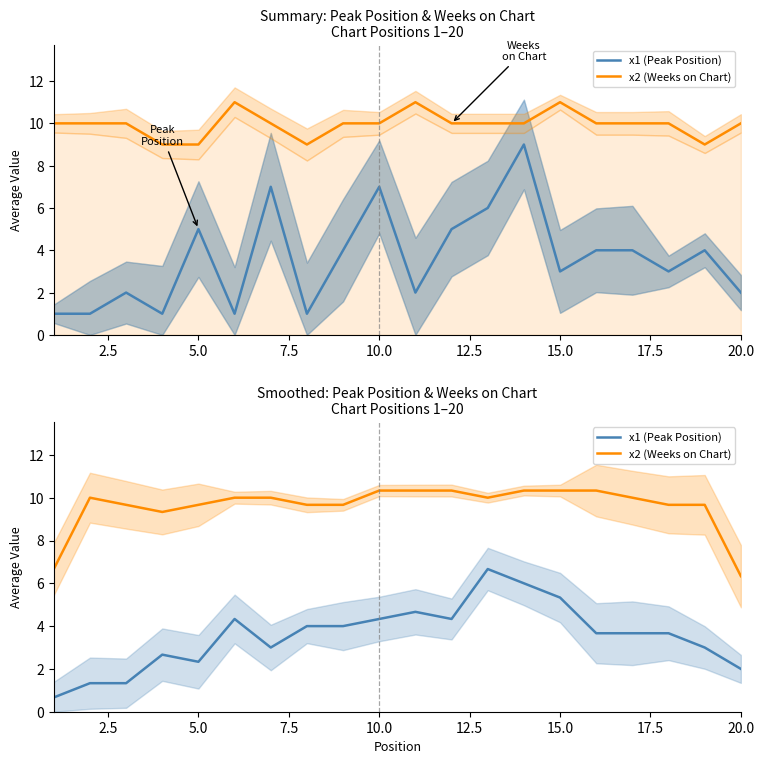

True or false: x2 (Weeks on Chart) and x1 (Peak Position) intersect in this chart.

False